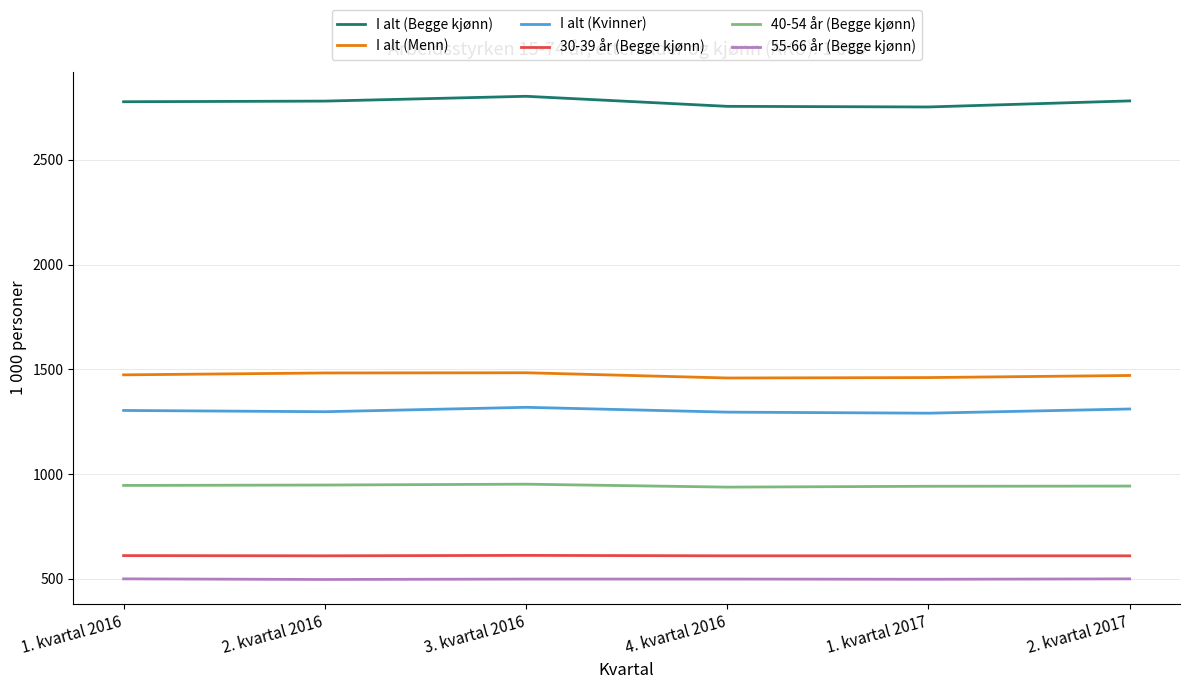

At how many categories does at least one series exceed 1252?

6